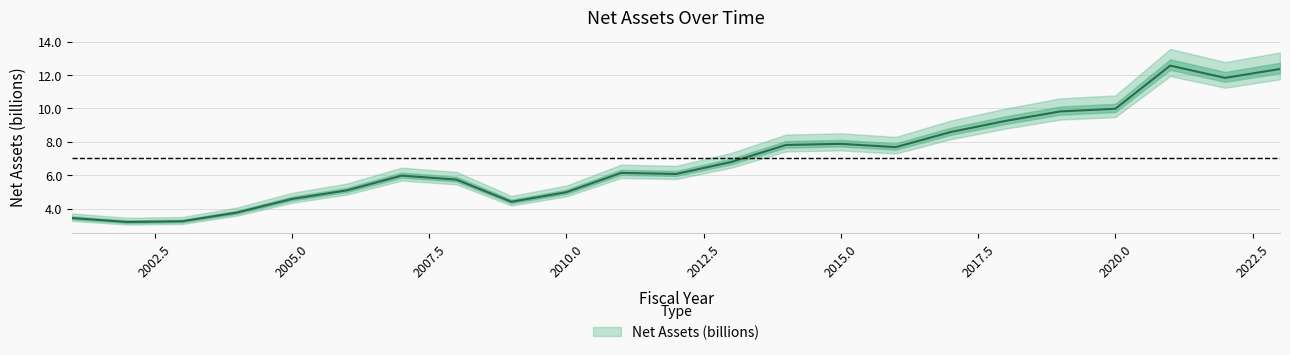

What is the difference between the maximum and second lowest values?

9.3